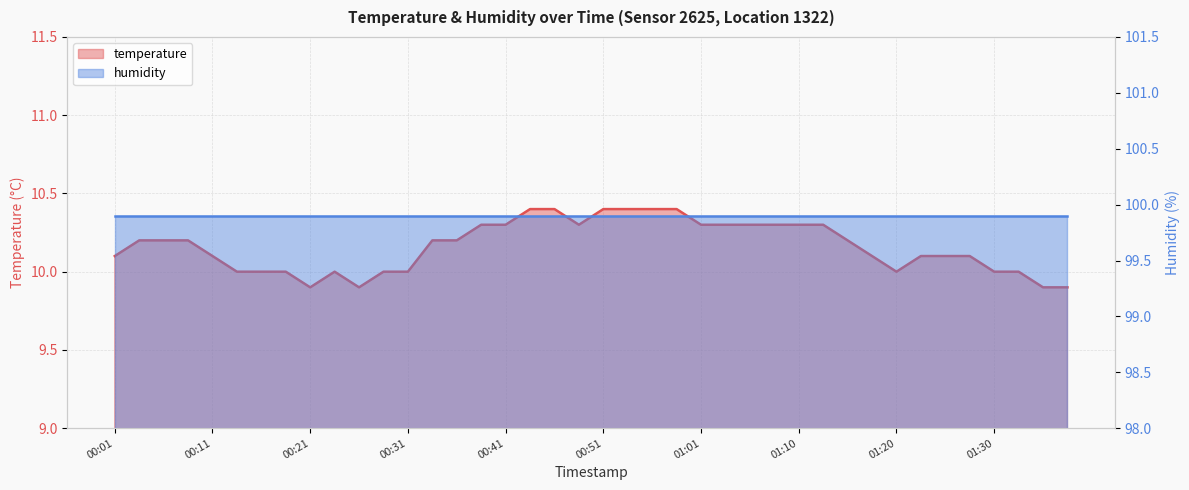

What is the ratio of the value at 01:06 to the value at 00:01?

1.0